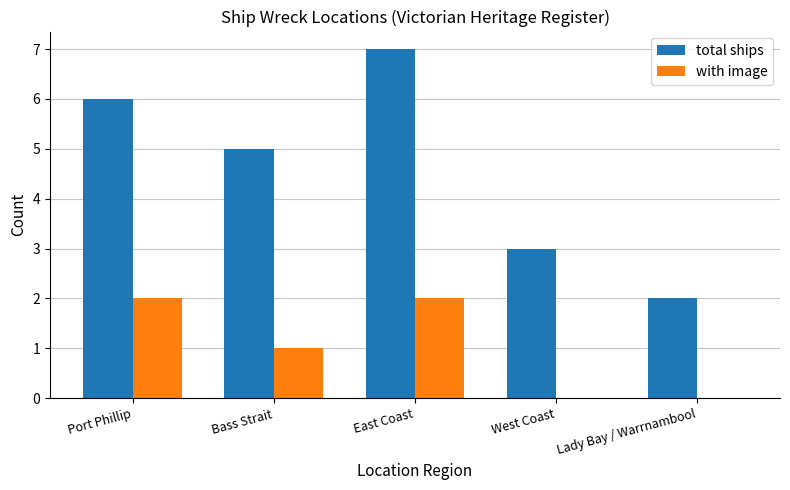

True or false: total ships has a value of 5 at East Coast.

False